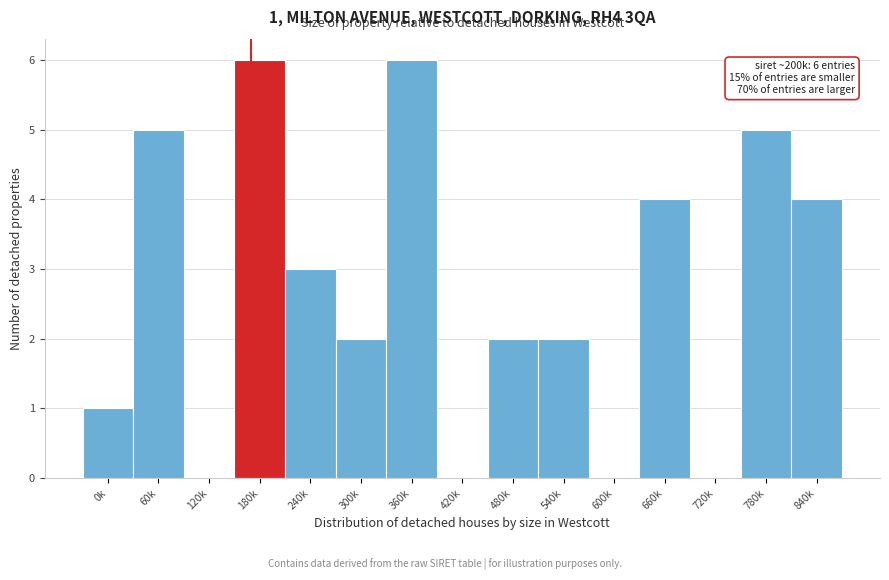

Reading left to right, extract all data points from this chart.

0k=1	60k=5	120k=0	180k=6	240k=3	300k=2	360k=6	420k=0	480k=2	540k=2	600k=0	660k=4	720k=0	780k=5	840k=4